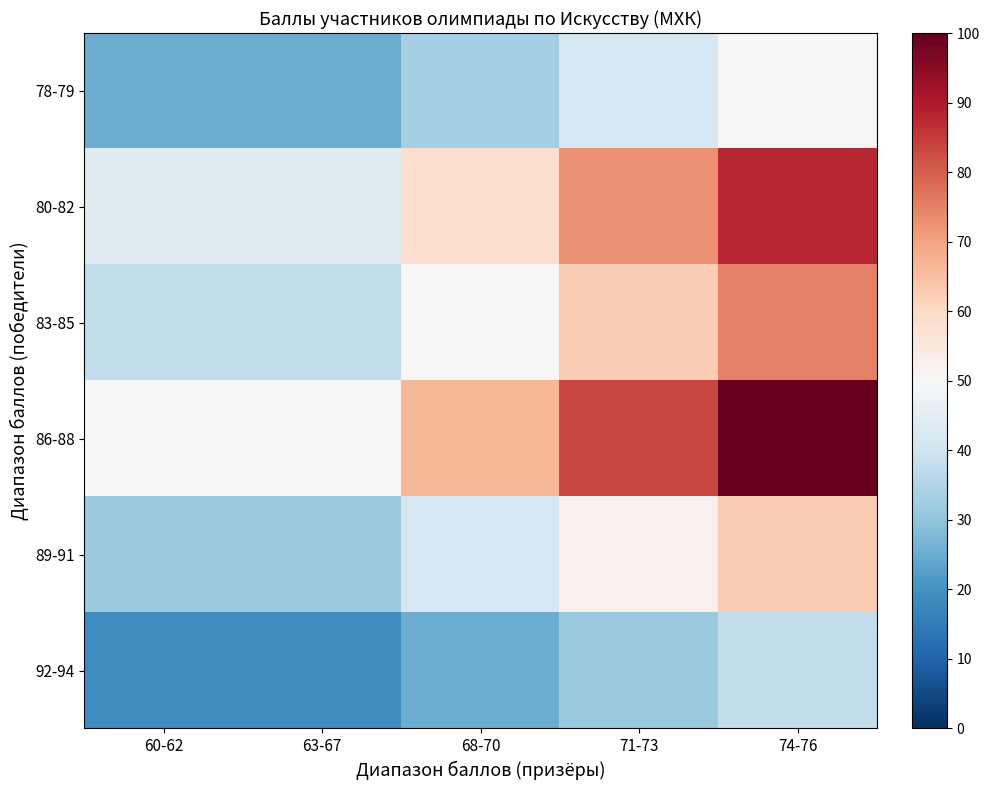

Which label corresponds to the largest value in the chart?

74-76